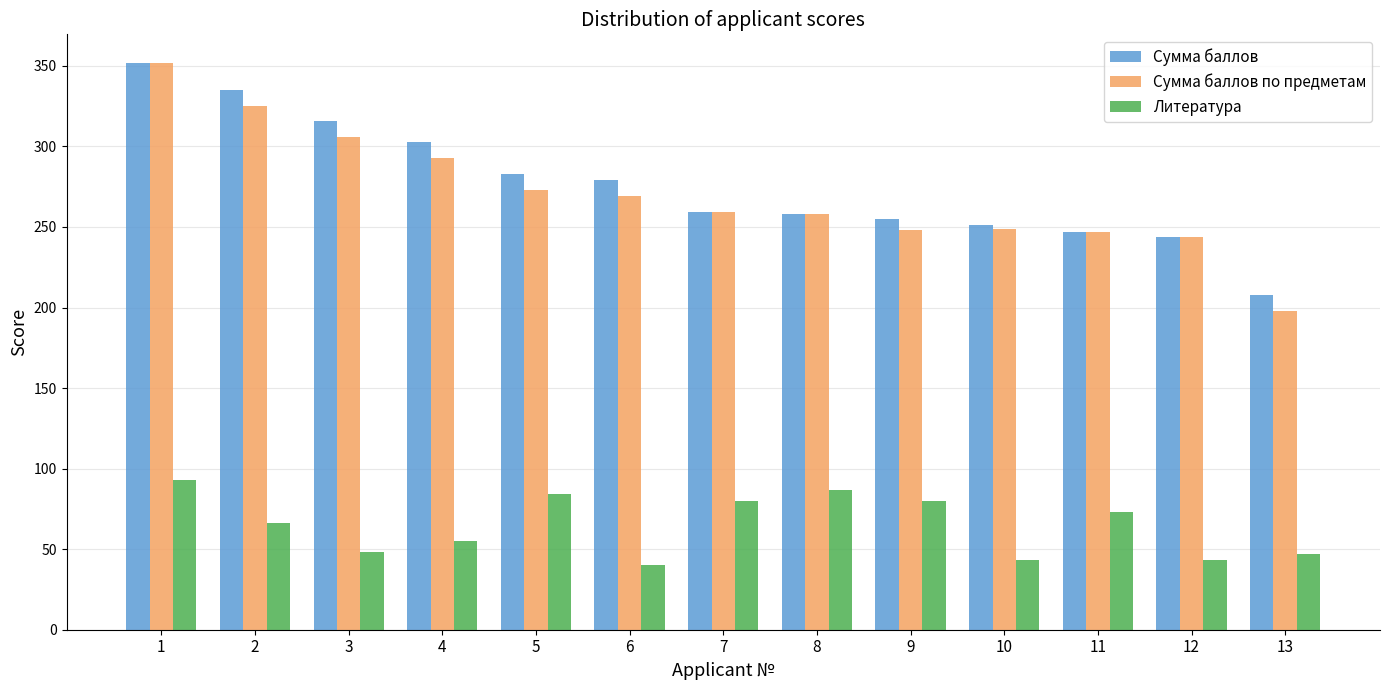

Between 8 and 13, which series saw the biggest shift?

Сумма баллов по предметам